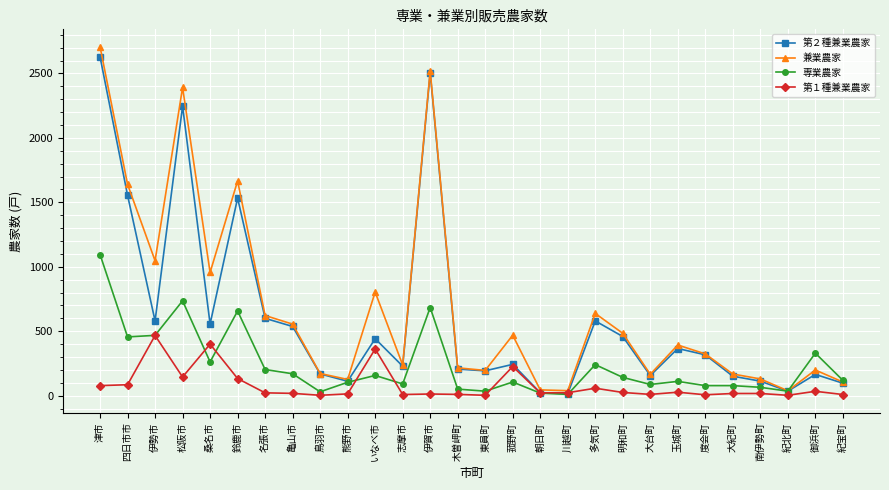

How many lines are shown in the chart?

4